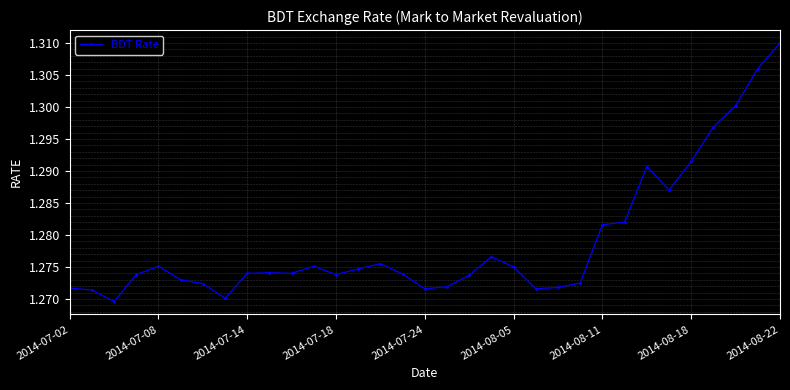

True or false: there are more than 0 points higher than both neighbors.

True